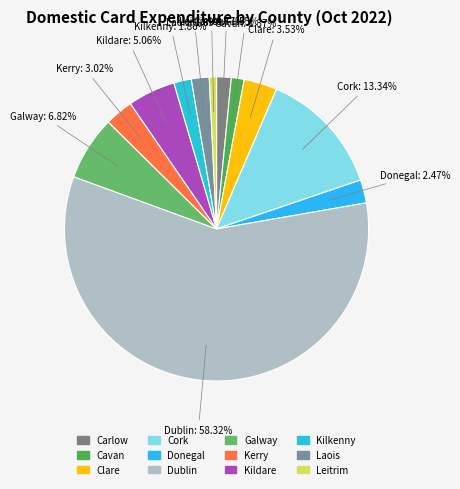

How many slices are in this pie chart?

12